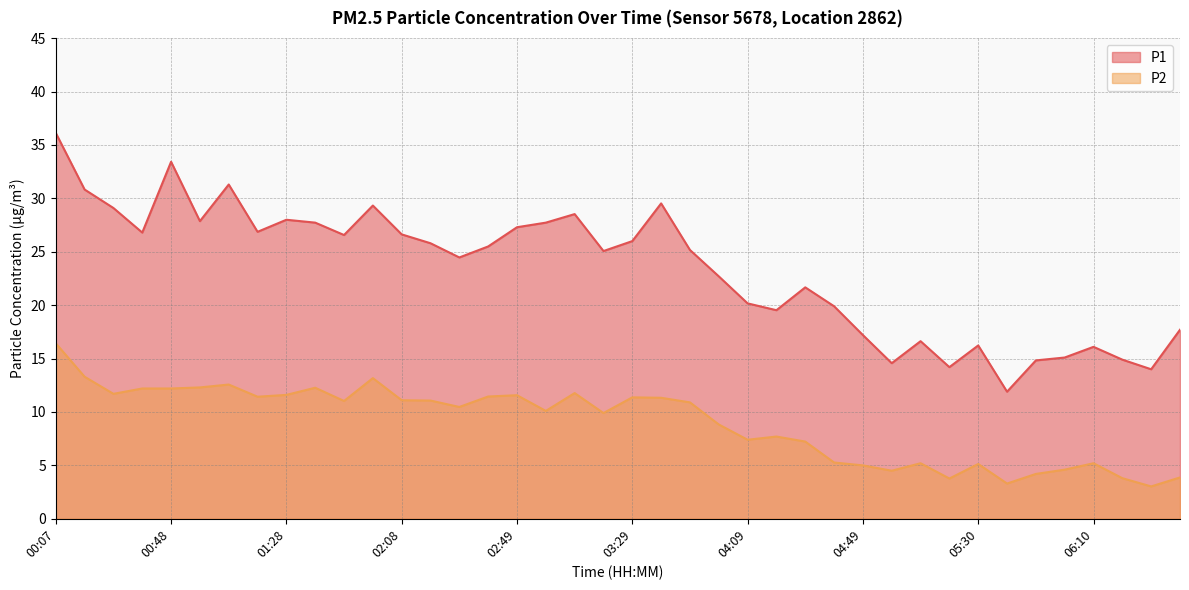

Is it true that P2 equals 18.3 at 01:28?

False